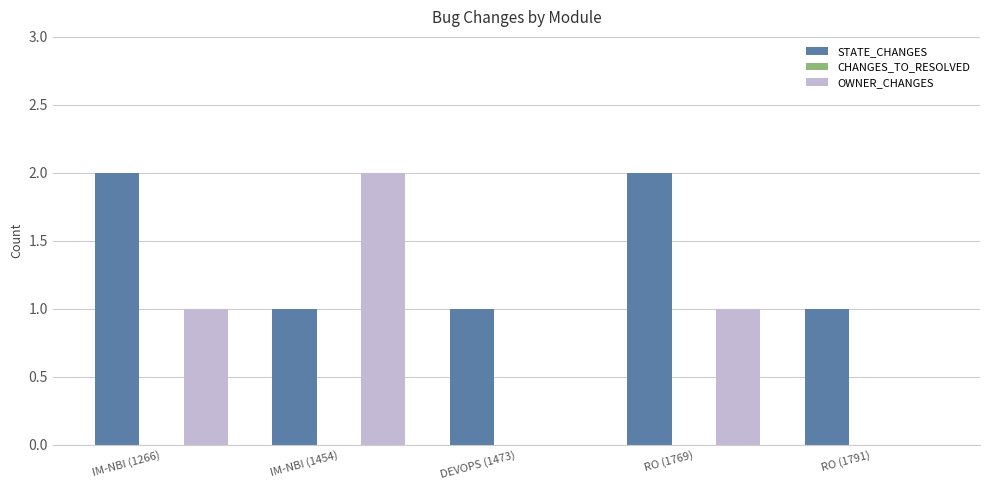

The value of STATE_CHANGES at IM-NBI (1266) is 3. True or false?

False